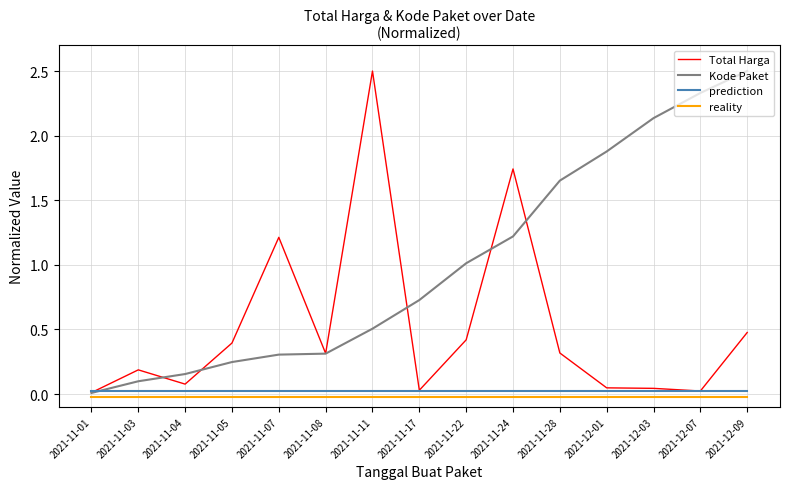

At 2021-11-24, list the series in order from largest to smallest.

Total Harga, Kode Paket, prediction, reality